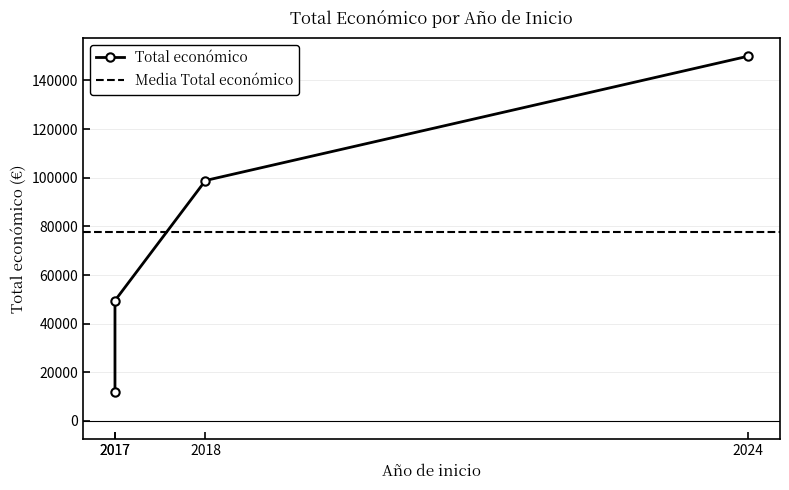

How many values exceed 98861?

1